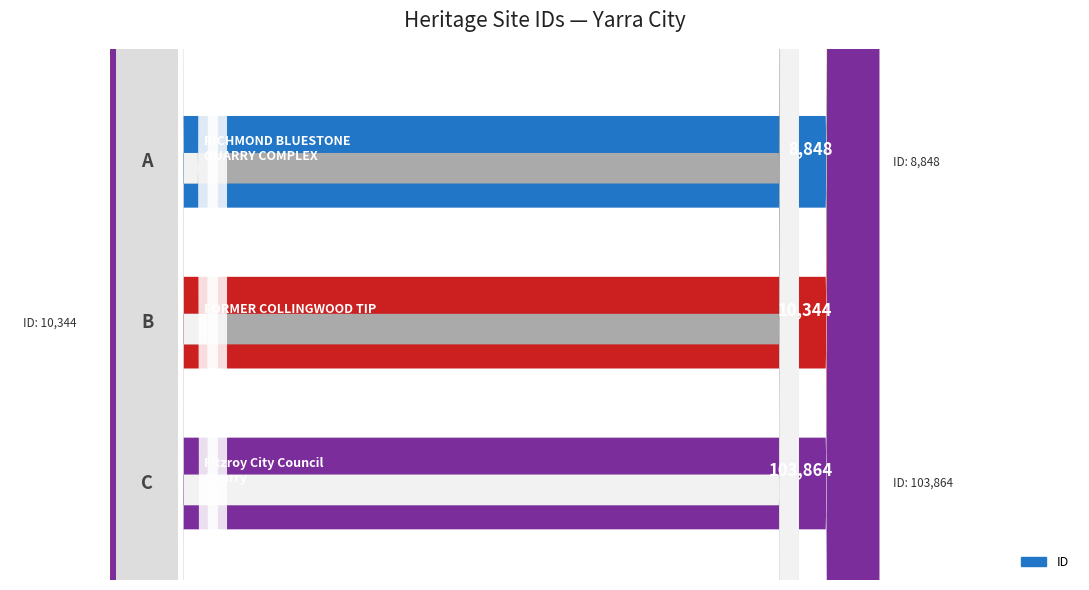

What is the value of the 1st bar from the left?

8848